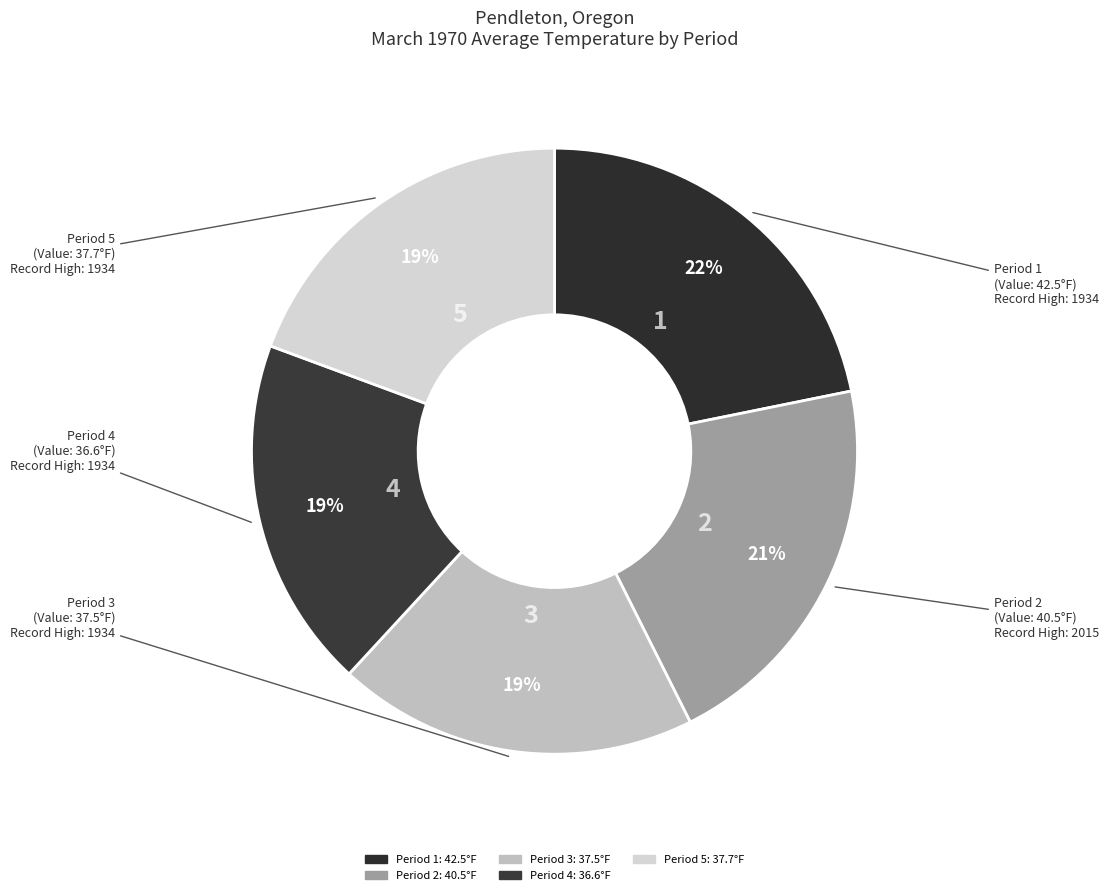

What percentage is NOT represented by Period 5?

80.6%